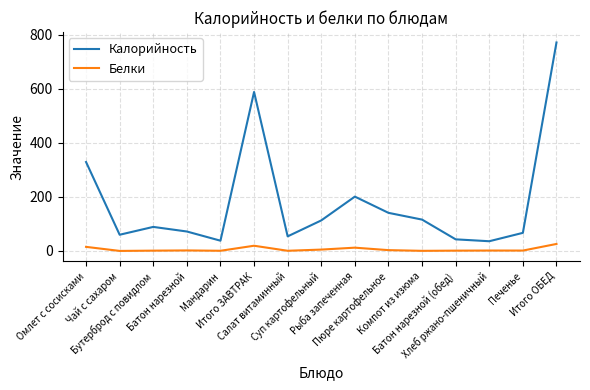

True or false: Калорийность and Белки cross at least once.

False